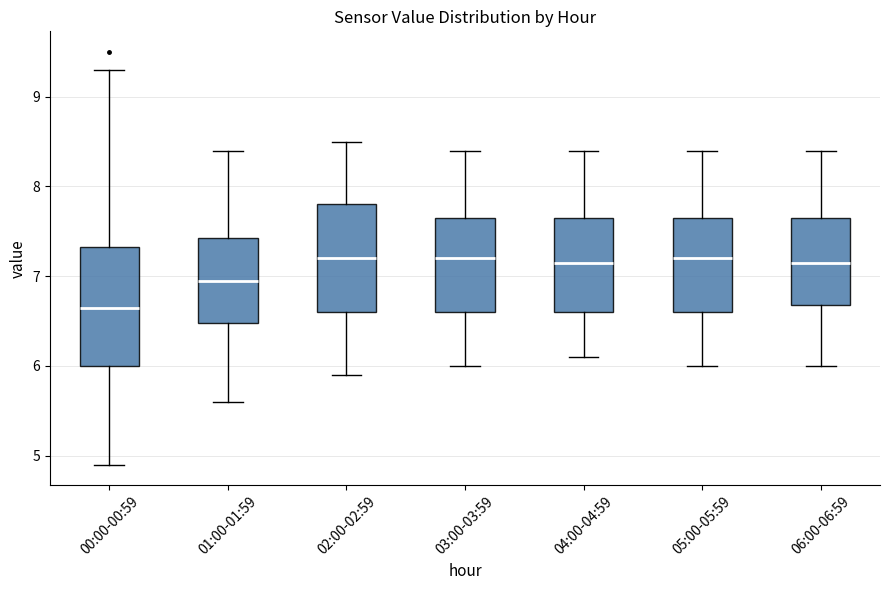

Which box has the lowest median line?

00:00-00:59